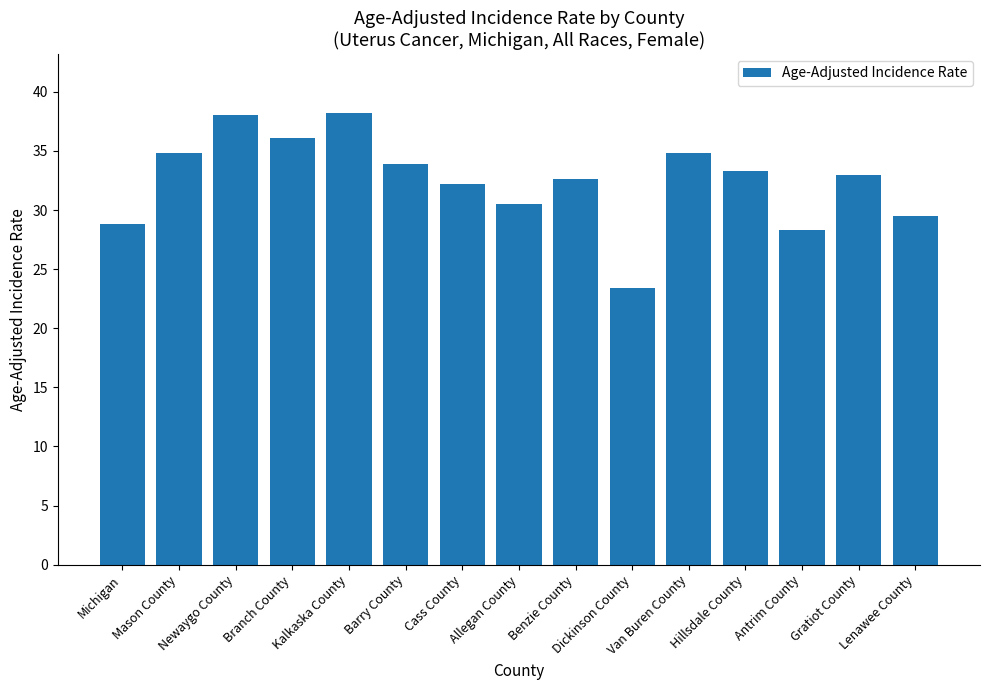

What is the difference between the maximum and minimum values?

14.8